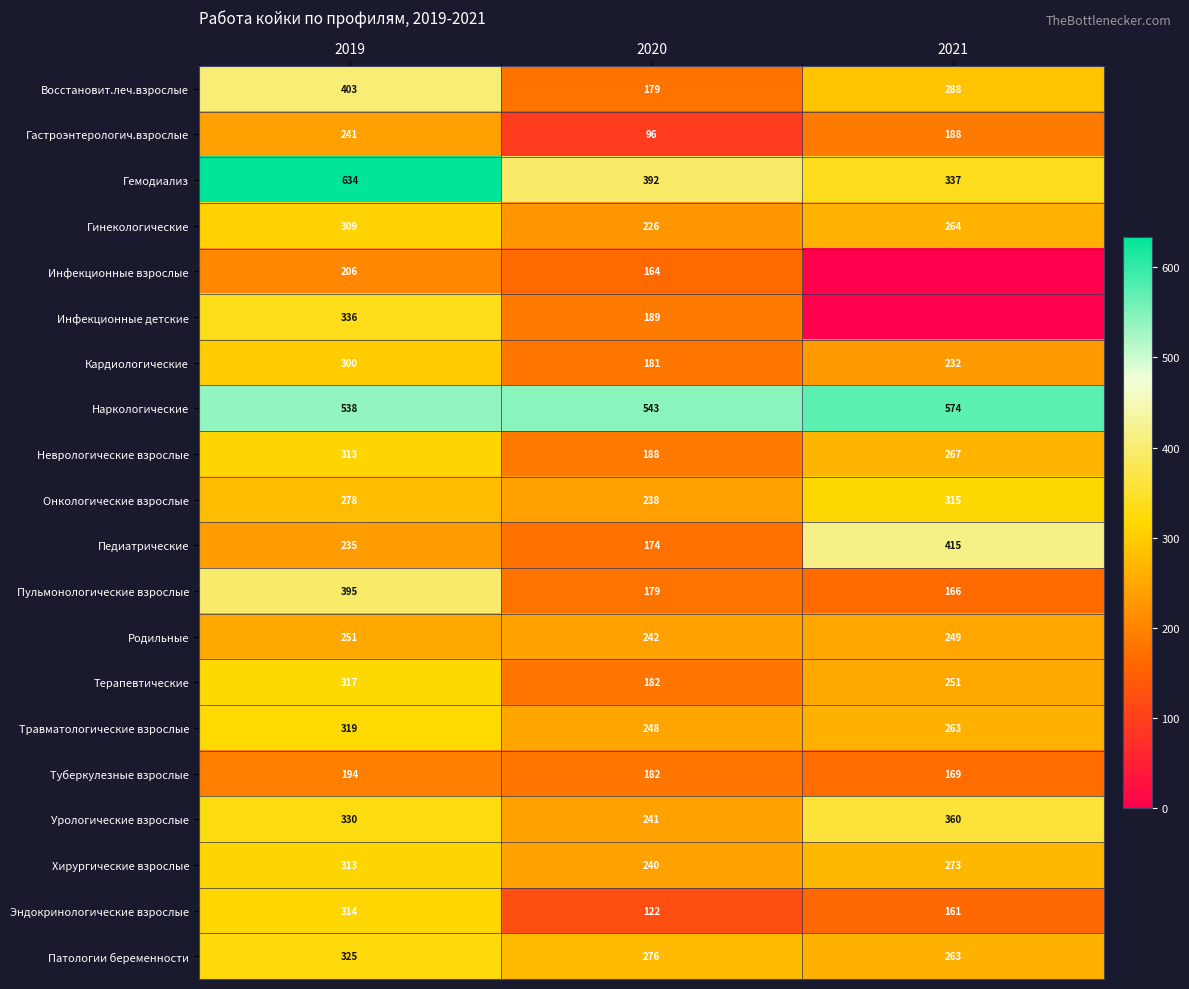

What is the spread (max minus min) of values at 2019?

440